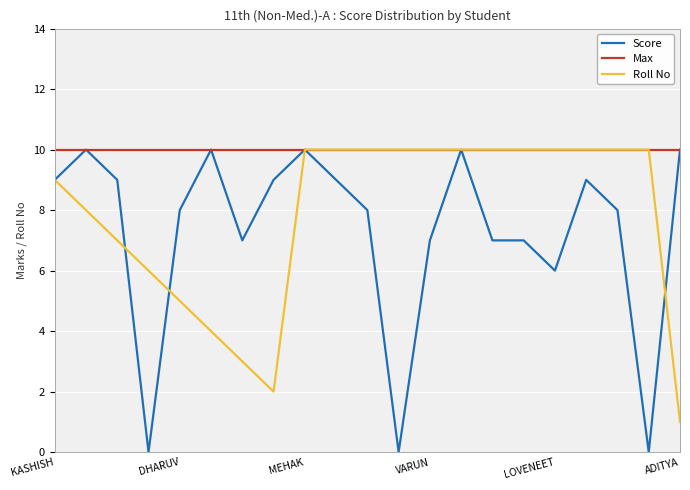

True or false: Score has a value of 6 at LOVENEET.

True